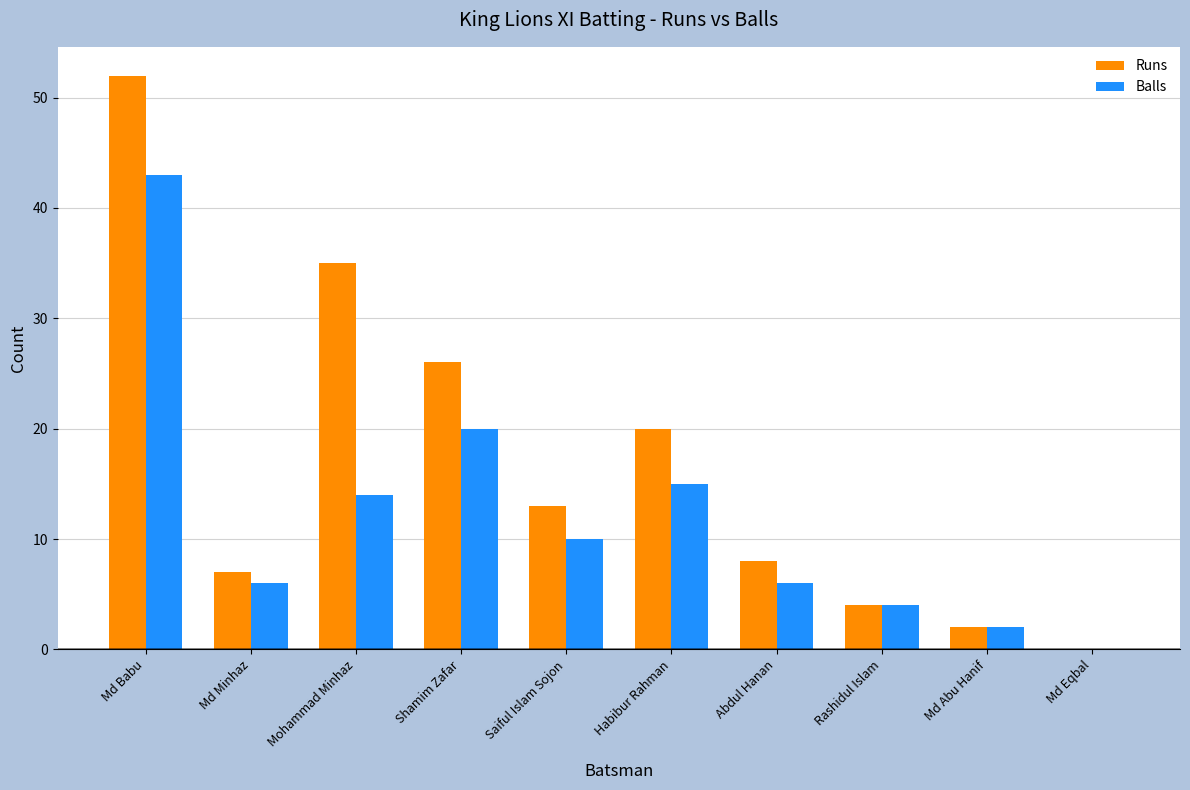

What are all the series names shown in the legend?

Runs, Balls